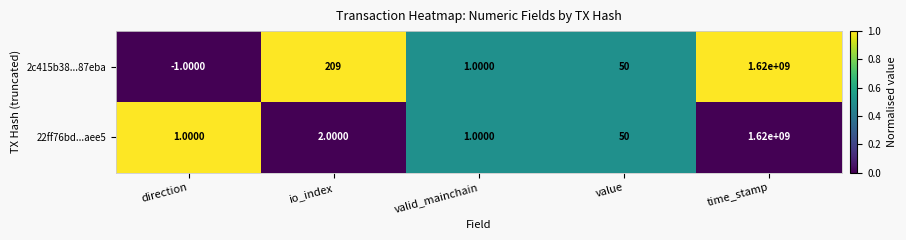

Which series has the largest total across all categories?

2c415b38...87eba